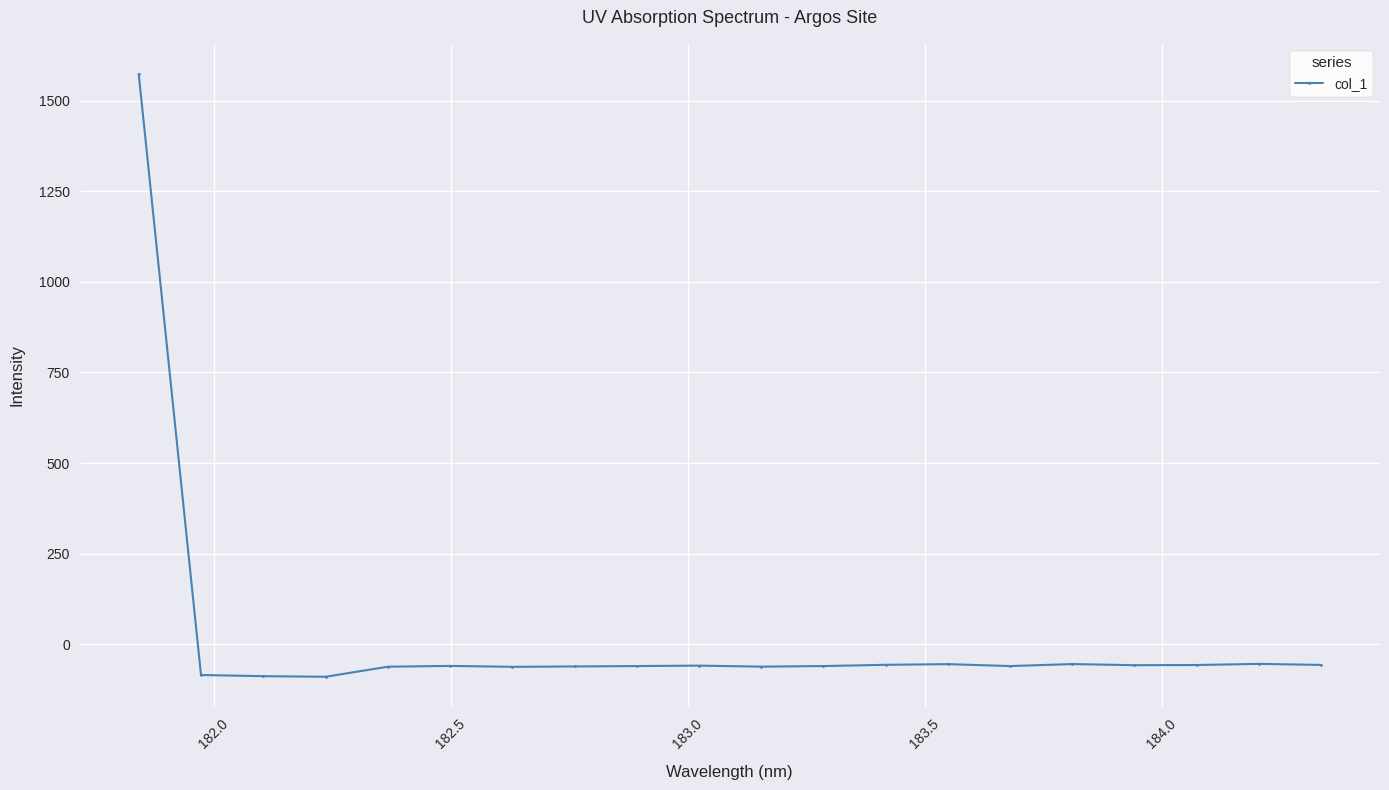

What is the smallest value displayed?

-90.2